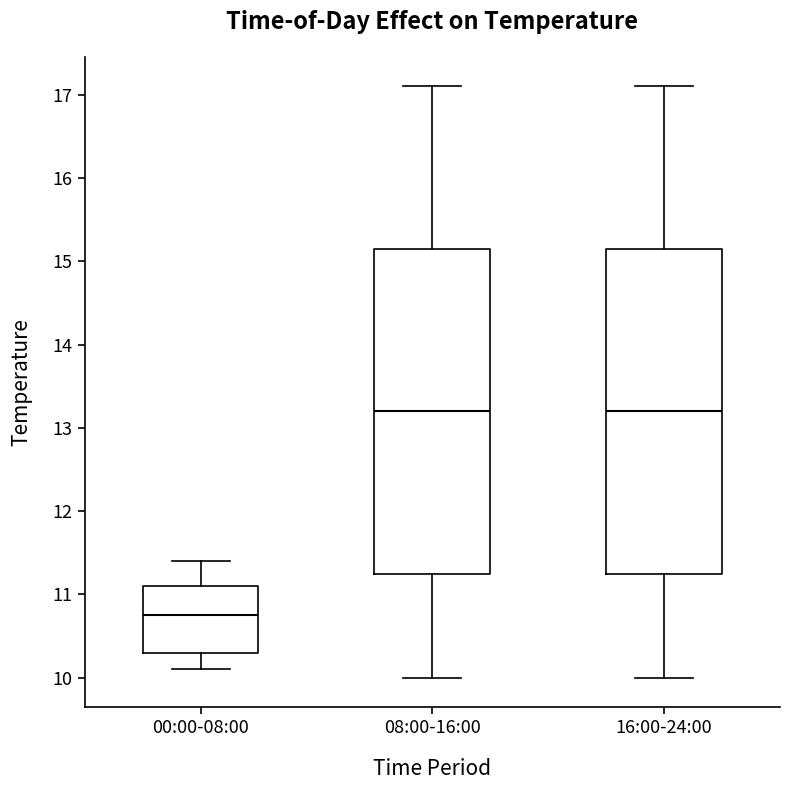

Where is the upper edge of the box for 00:00-08:00 on the y-axis? The values are not printed on the chart, so give them approximately, as read against the axis.

11.1